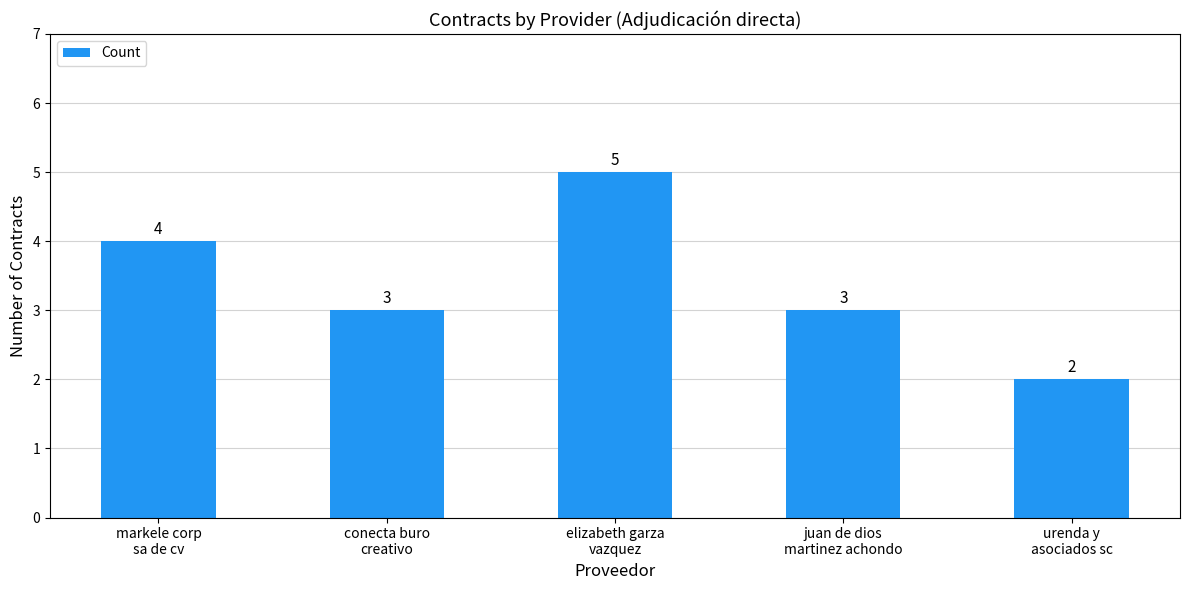

Reading right to left, transcribe all the data shown in this chart.

urenda y
asociados sc=2	juan de dios
martinez achondo=3	elizabeth garza
vazquez=5	conecta buro
creativo=3	markele corp
sa de cv=4